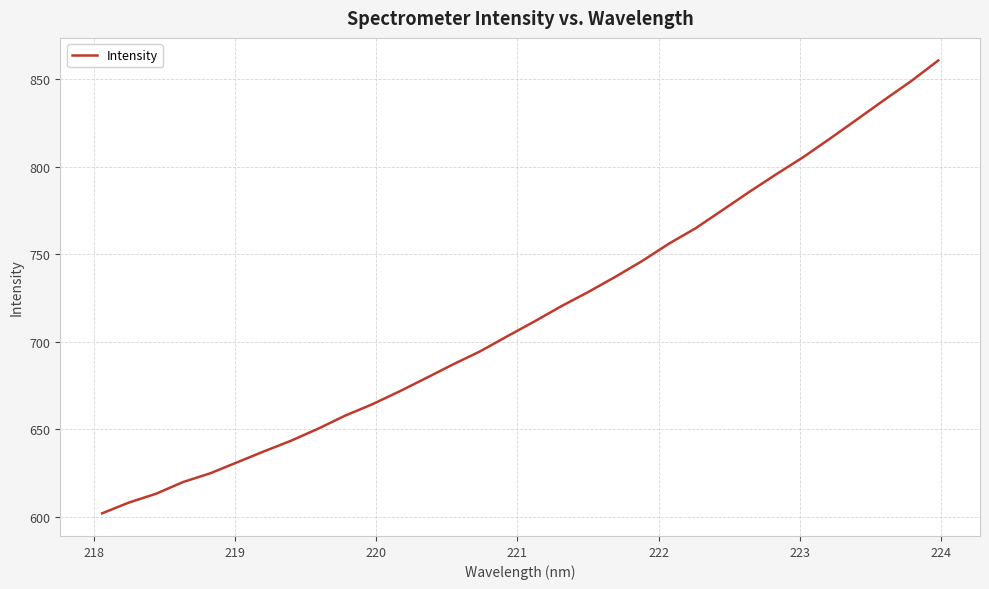

What is the difference between the maximum and minimum values?

258.7